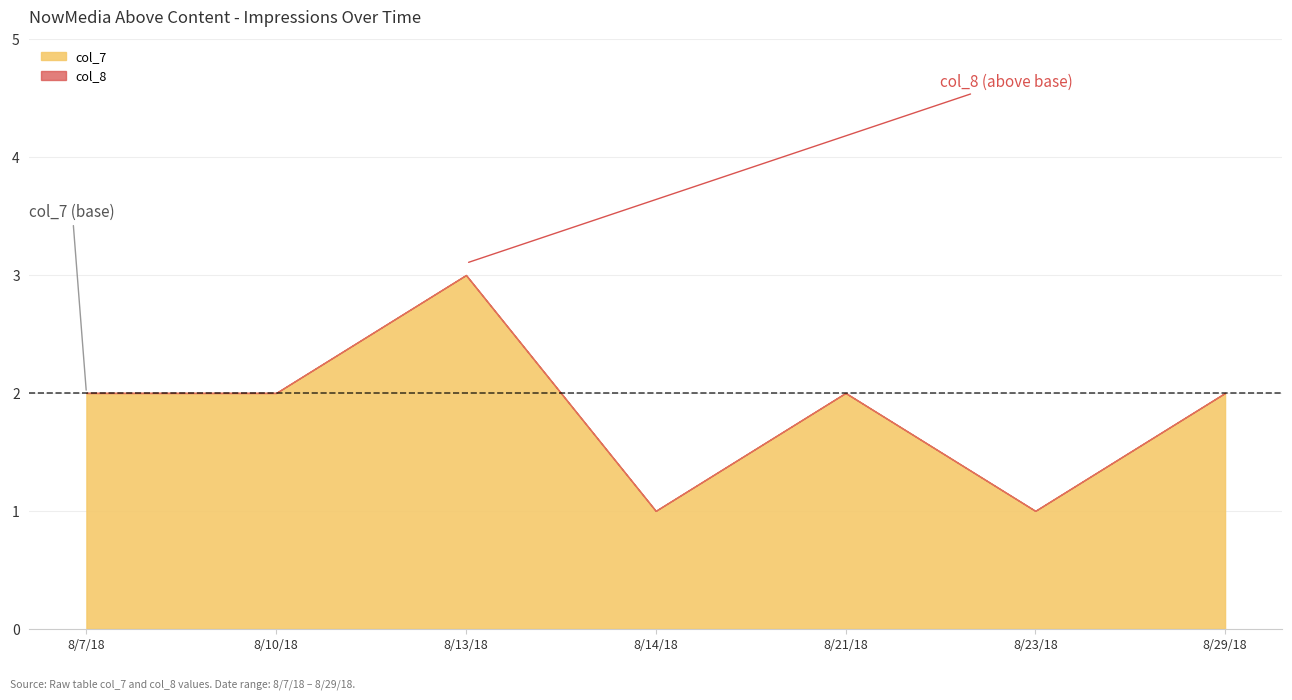

Count the col_7 values in the range 1 to 2.

6